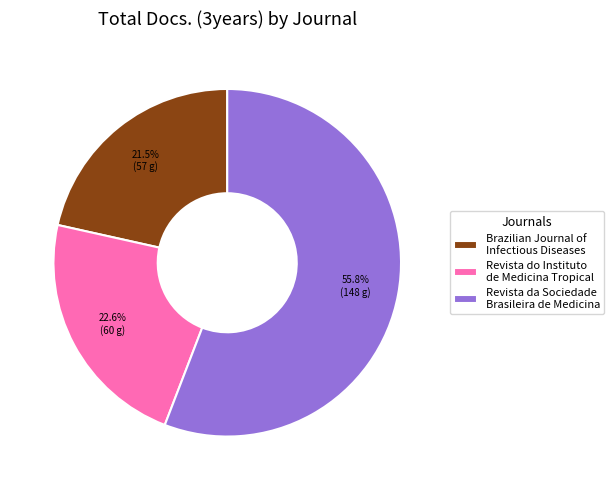

Is the sum of Brazilian Journal of Infectious Diseases and Revista do Instituto de Medicina Tropical greater than half?

No